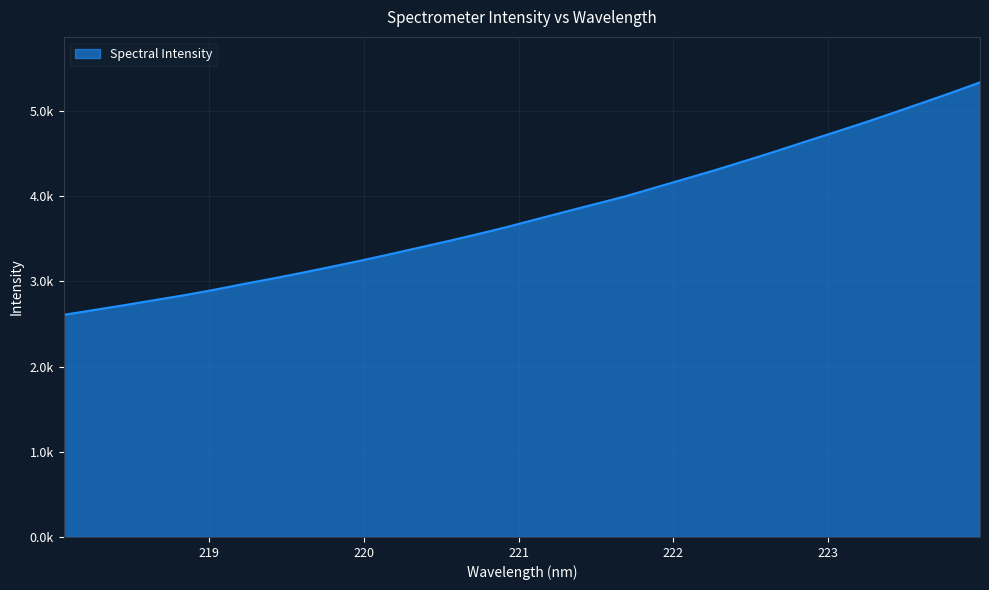

Does the chart display data point markers on the line(s)?

No